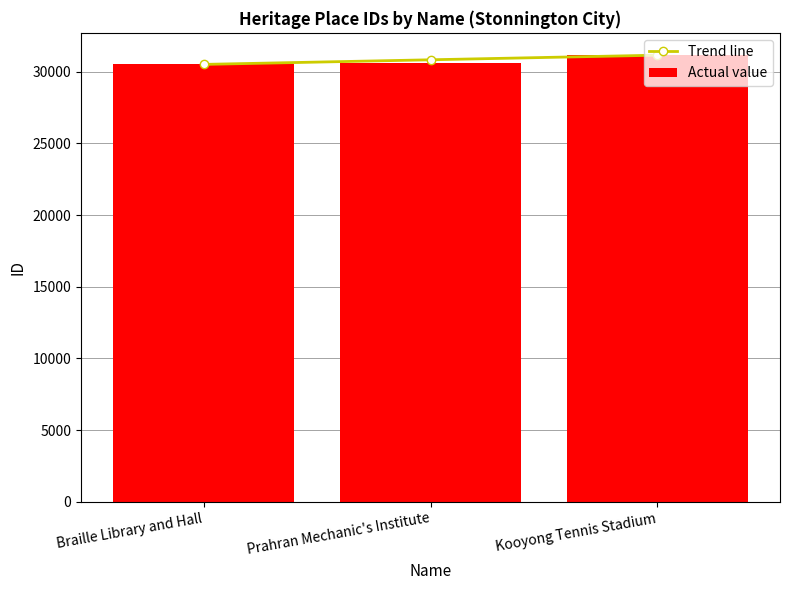

What is the total value across all series at Braille Library and Hall?

61026.0